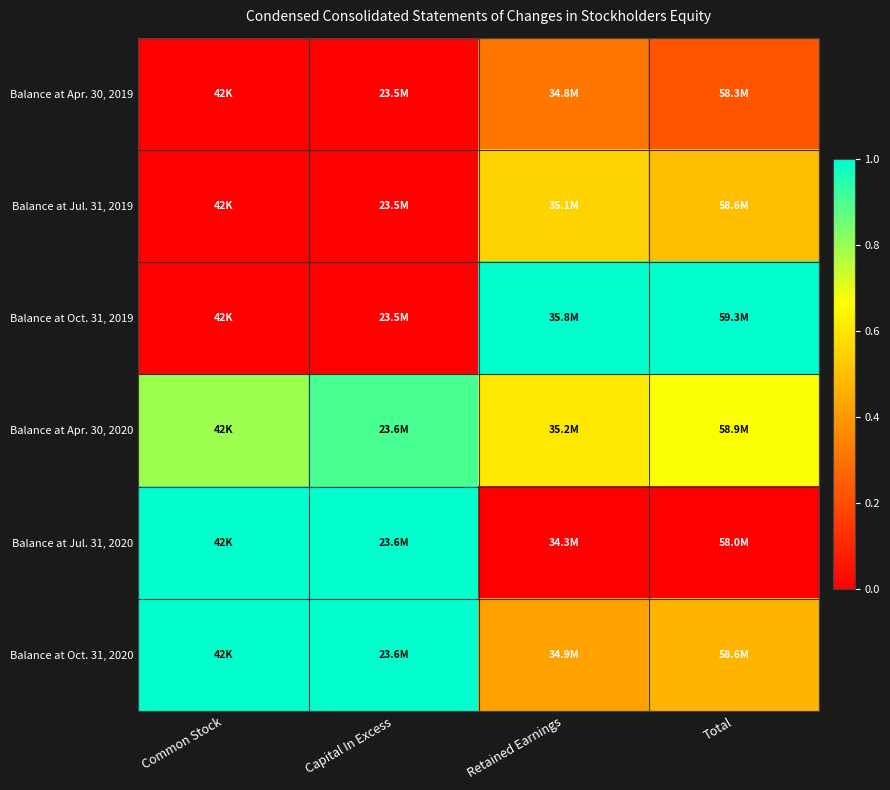

What is the difference between the highest and lowest values at Common Stock?

1.0